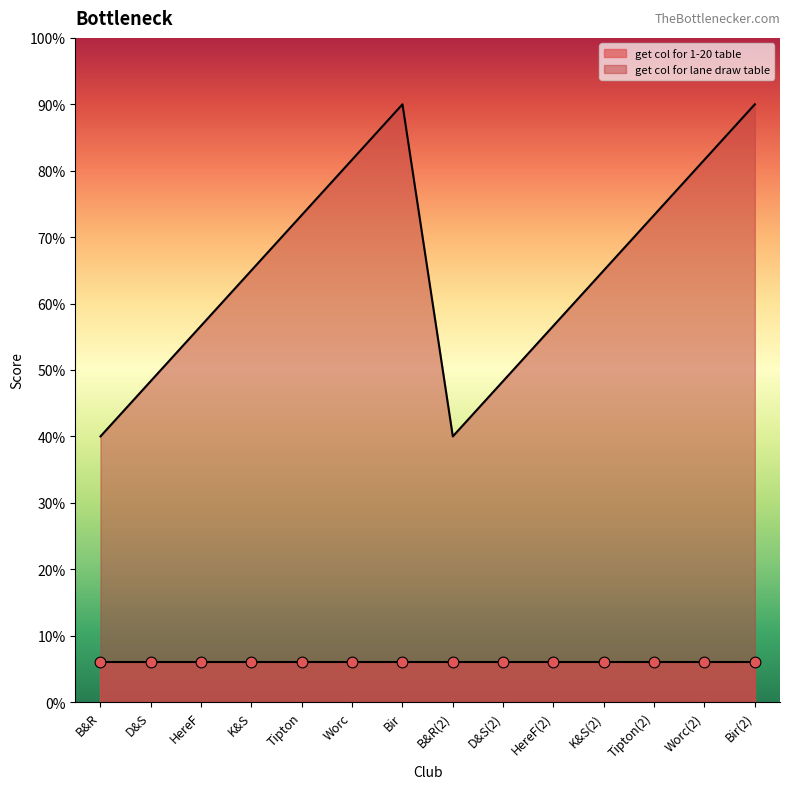

Which has a higher value, B&R(2) or Bir(2)?

Bir(2)